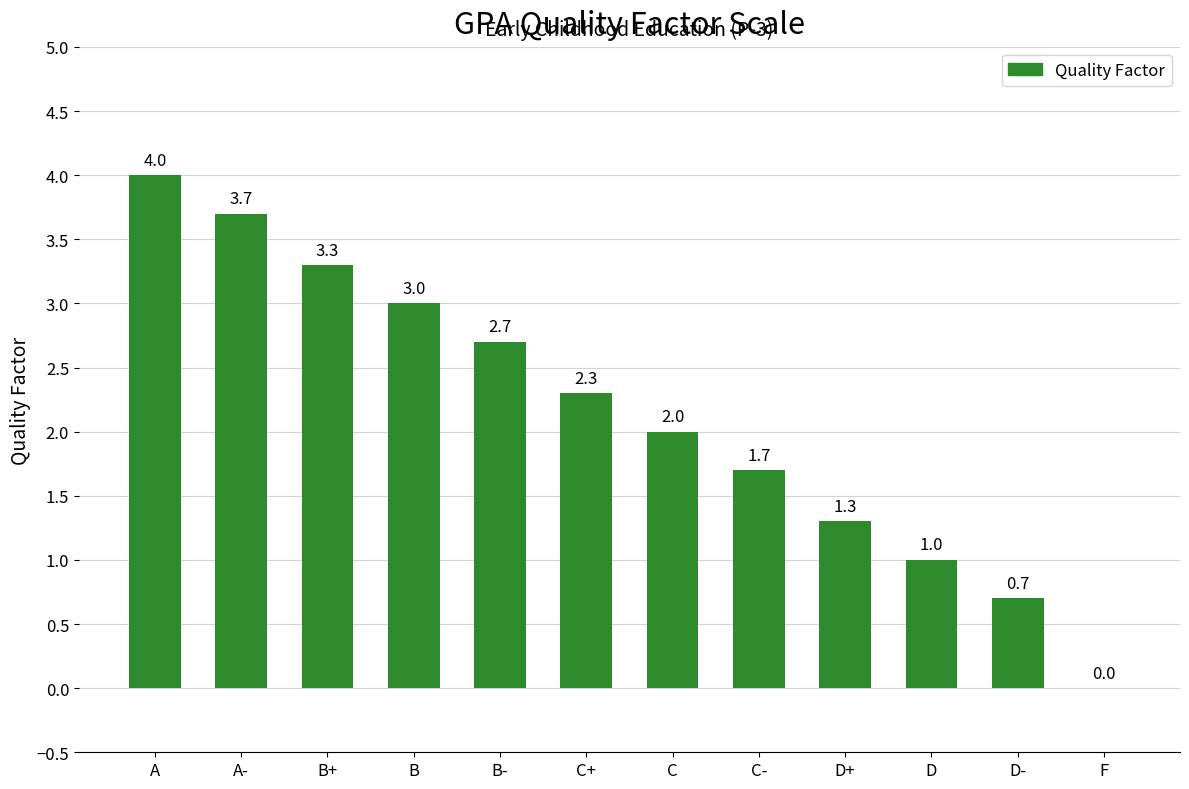

At which label is the value closest to 2?

C